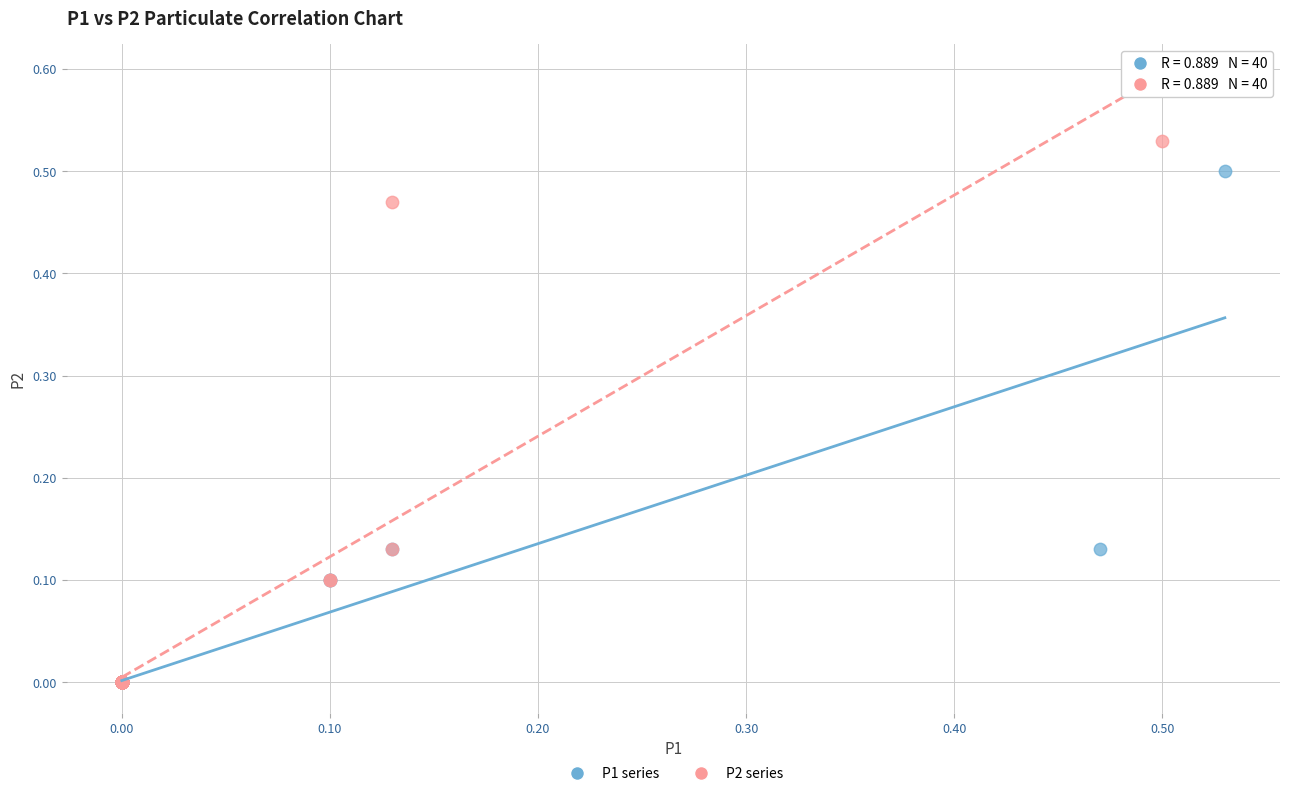

Which series has the widest spread of Y values?

P2 series